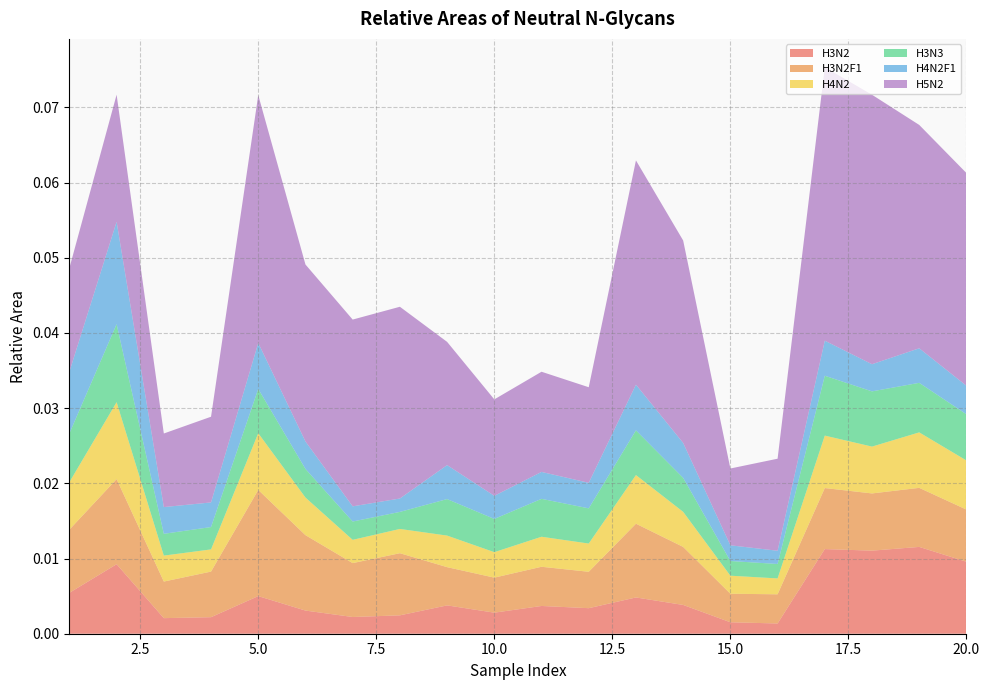

Reading left to right, list all the values displayed in this chart.

H3N2: 1=0.0	2=0.0	3=0.0	4=0.0	5=0.0	6=0.0	7=0.0	8=0.0	9=0.0	10=0.0	11=0.0	12=0.0	13=0.0	14=0.0	15=0.0	16=0.0	17=0.0	18=0.0	19=0.0	20=0.0
H3N2F1: 1=0.0	2=0.0	3=0.0	4=0.0	5=0.0	6=0.0	7=0.0	8=0.0	9=0.0	10=0.0	11=0.0	12=0.0	13=0.0	14=0.0	15=0.0	16=0.0	17=0.0	18=0.0	19=0.0	20=0.0
H4N2: 1=0.0	2=0.0	3=0.0	4=0.0	5=0.0	6=0.0	7=0.0	8=0.0	9=0.0	10=0.0	11=0.0	12=0.0	13=0.0	14=0.0	15=0.0	16=0.0	17=0.0	18=0.0	19=0.0	20=0.0
H3N3: 1=0.0	2=0.0	3=0.0	4=0.0	5=0.0	6=0.0	7=0.0	8=0.0	9=0.0	10=0.0	11=0.0	12=0.0	13=0.0	14=0.0	15=0.0	16=0.0	17=0.0	18=0.0	19=0.0	20=0.0
H4N2F1: 1=0.0	2=0.0	3=0.0	4=0.0	5=0.0	6=0.0	7=0.0	8=0.0	9=0.0	10=0.0	11=0.0	12=0.0	13=0.0	14=0.0	15=0.0	16=0.0	17=0.0	18=0.0	19=0.0	20=0.0
H5N2: 1=0.0	2=0.0	3=0.0	4=0.0	5=0.0	6=0.0	7=0.0	8=0.0	9=0.0	10=0.0	11=0.0	12=0.0	13=0.0	14=0.0	15=0.0	16=0.0	17=0.0	18=0.0	19=0.0	20=0.0